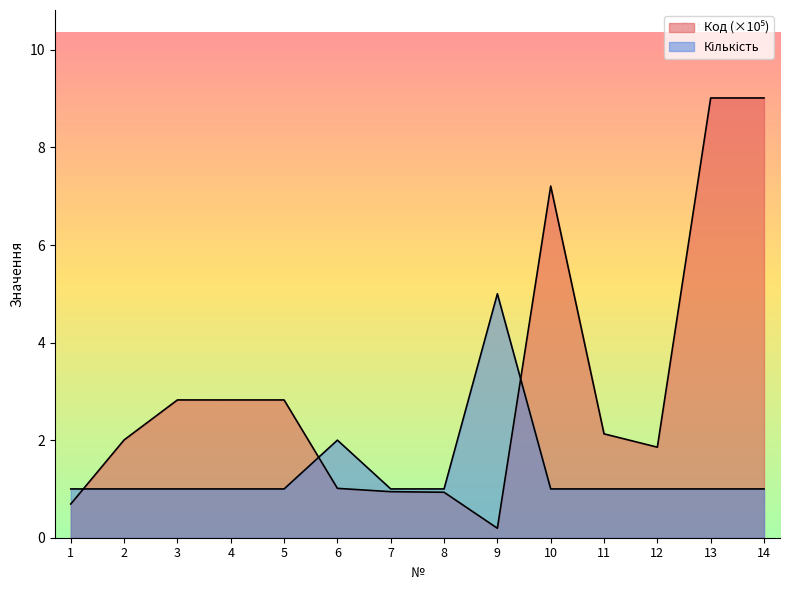

The value of Кількість at 3 is 1.4. True or false?

False